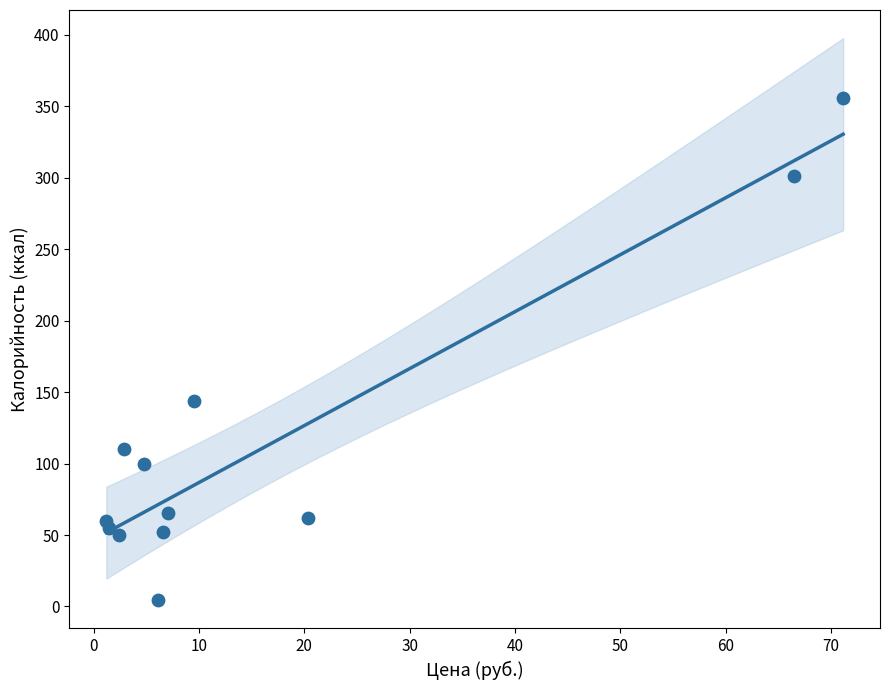

What is the range of Y values (max minus min)?

351.7